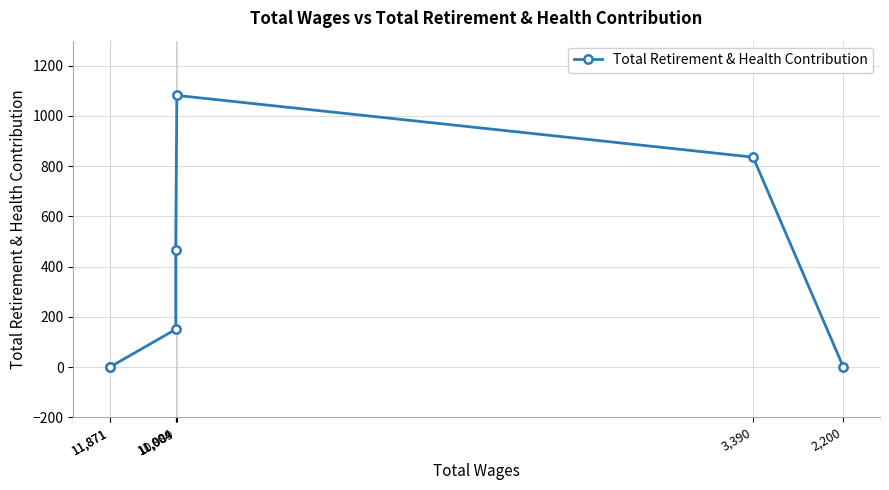

What is the change in value from 11,004 to 2,200?

-150